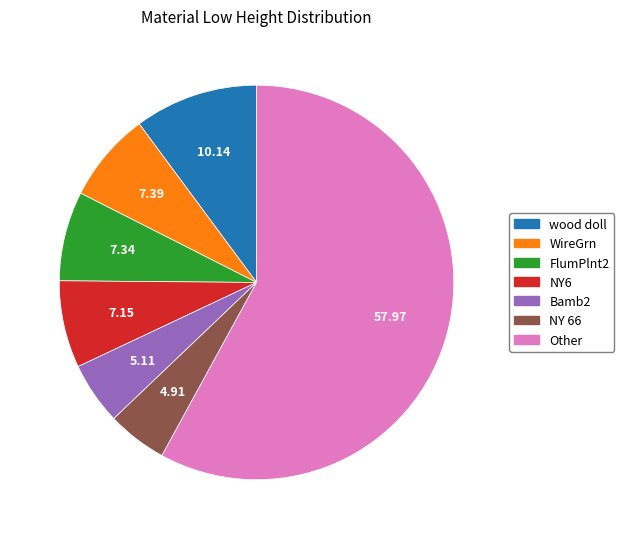

Does any single category account for the majority?

Yes